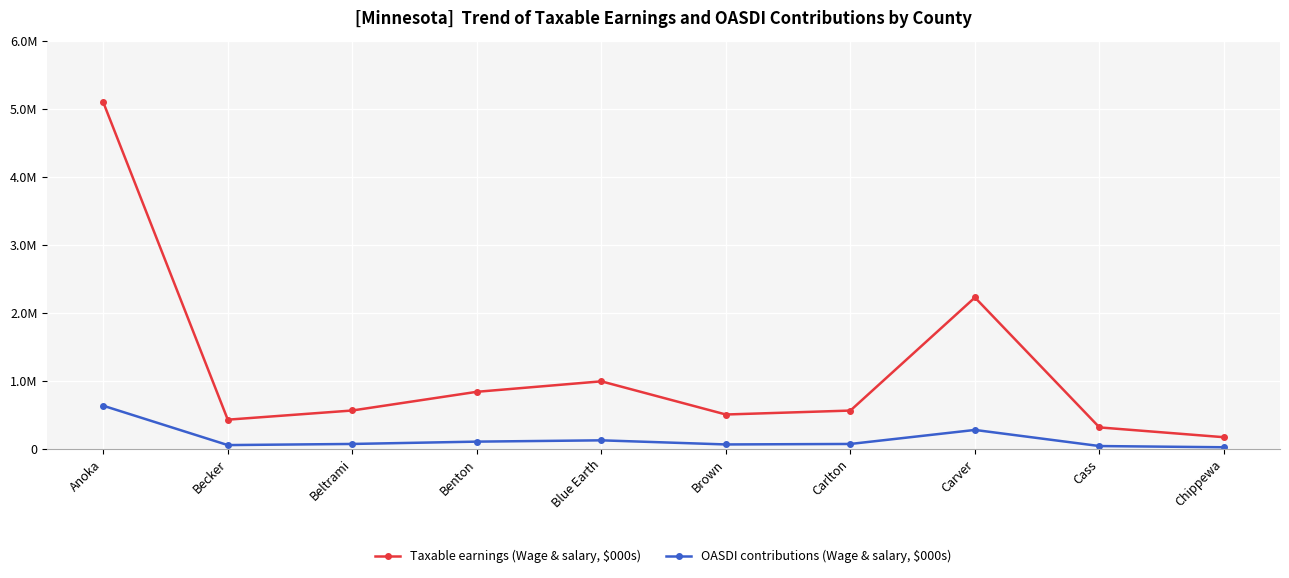

Does the chart have visible grid lines?

Yes